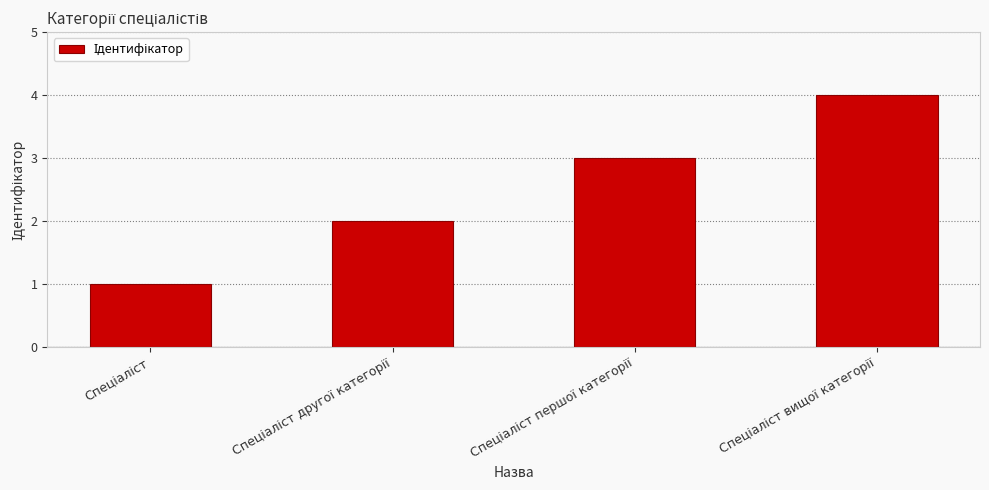

What is the maximum value shown in the chart?

4